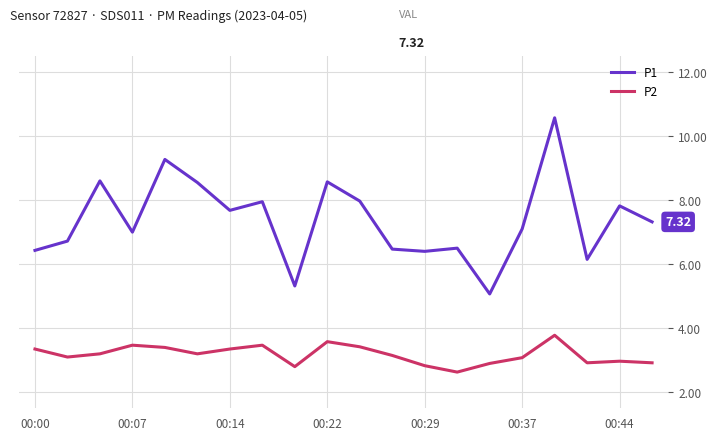

Does the chart have visible grid lines?

Yes